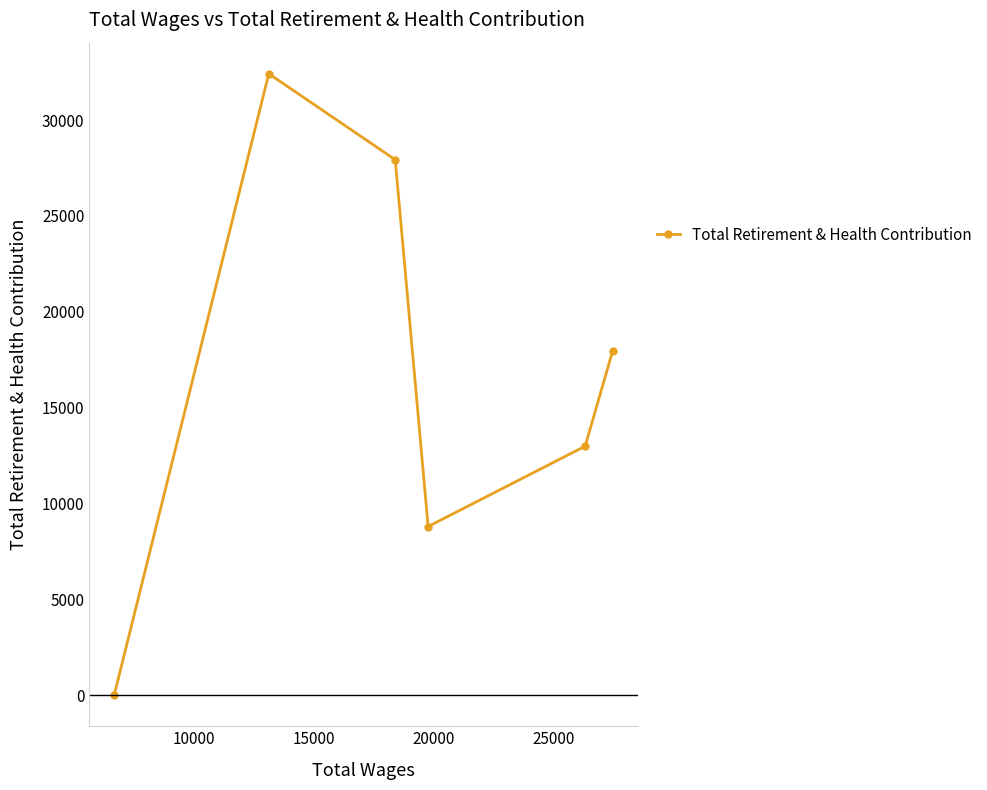

How many interior local valleys (lower than both neighbors) does the data have?

1